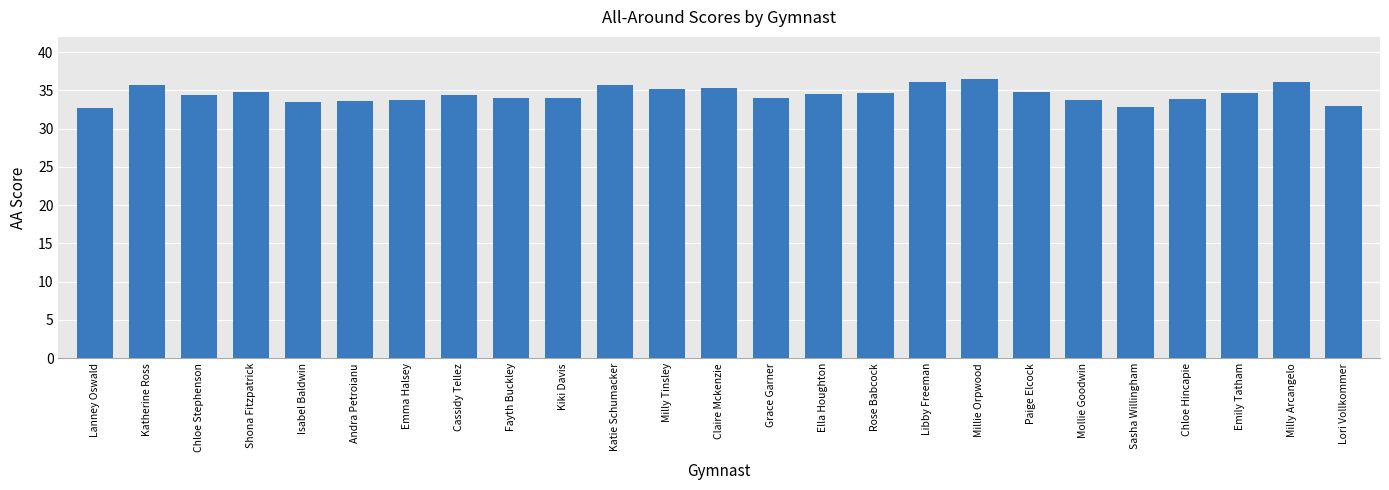

Which has a higher value, Libby Freeman or Katherine Ross?

Libby Freeman